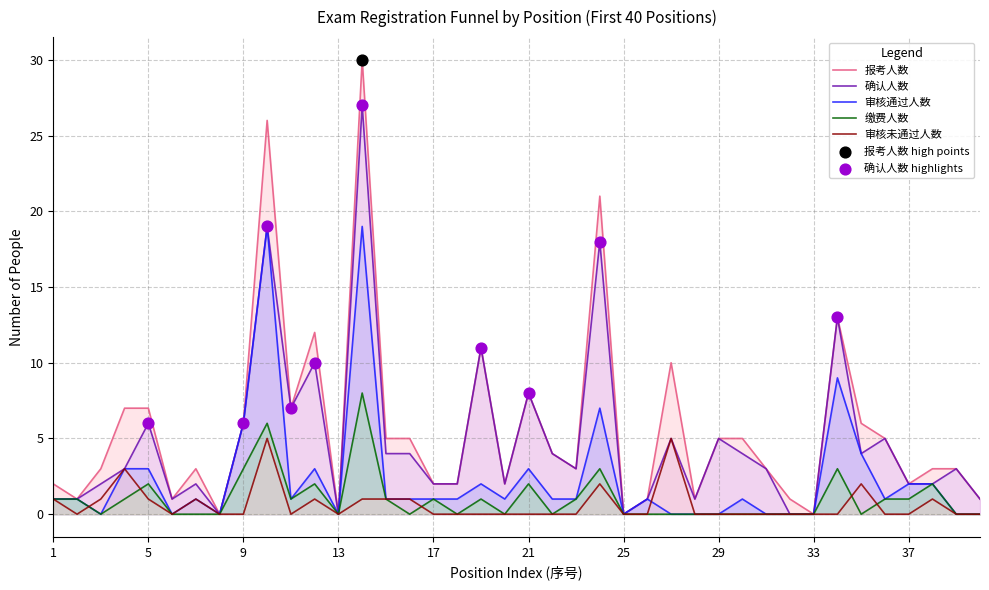

Is the value of 报考人数 at 27 greater than the value of 审核未通过人数 at 1?

Yes